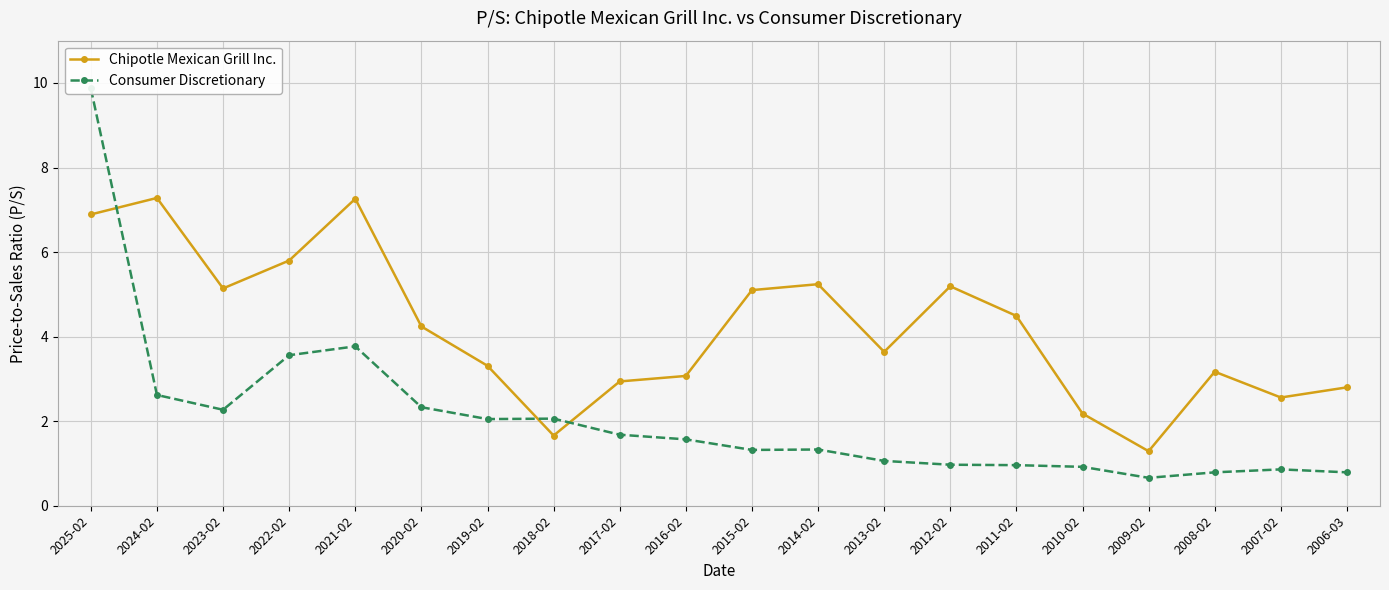

What is the difference between the second highest and minimum values in the Consumer Discretionary series?

3.1